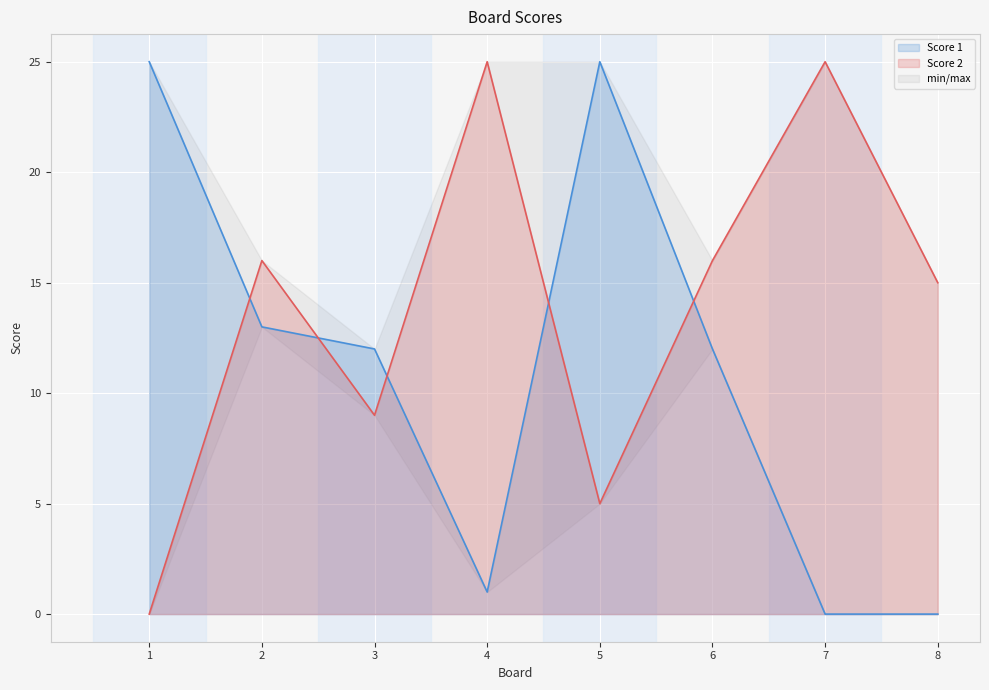

List the series in order of their peak value, highest first.

Score 1, Score 2